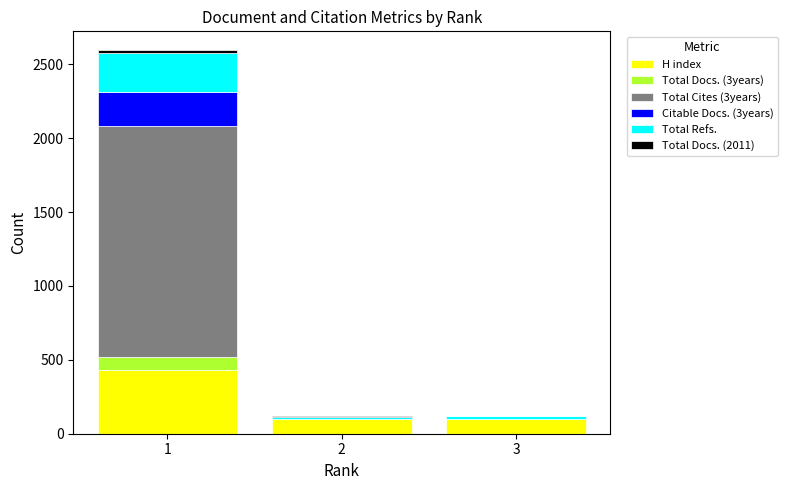

Count the number of categories in the chart.

3